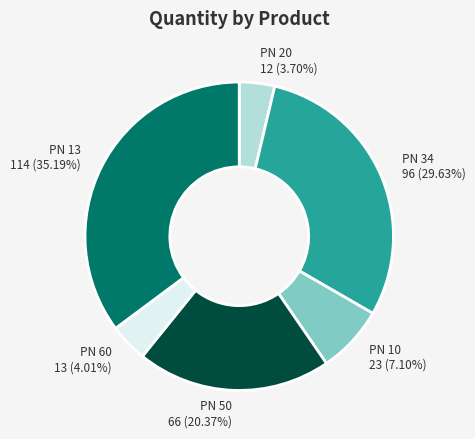

How many segments does this pie chart have?

6